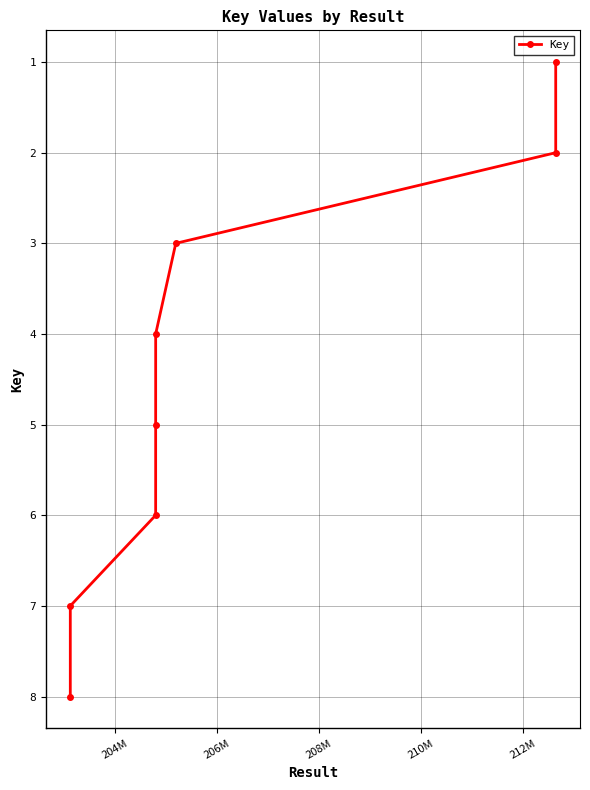

What is the maximum value shown in the chart?

8